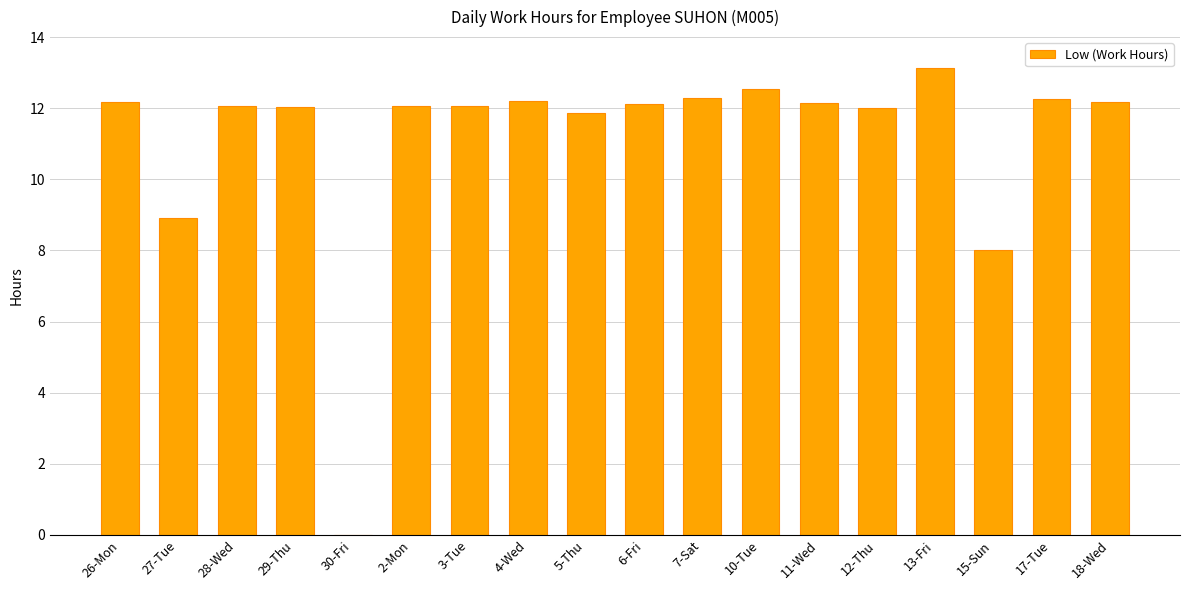

The chart shows a value of 16.6 at 29-Thu. True or false?

False